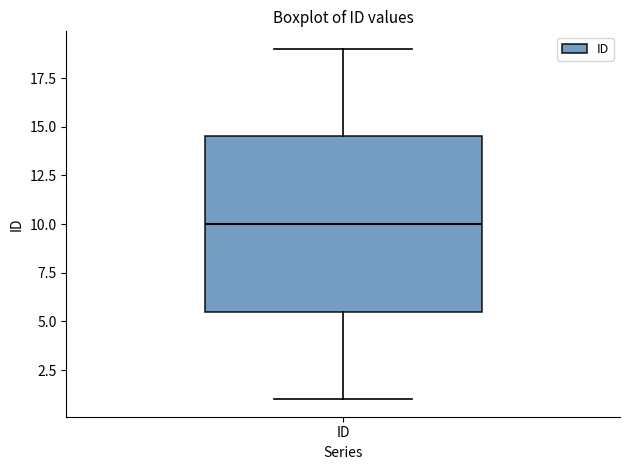

Read this box plot against the y-axis: the position of the median line, the range covered by the box, and the ends of both whiskers. The values are not printed on the chart, so give them approximately, as read against the axis.

median 10.0, box 5.5 to 14.5, whiskers 1.0 to 19.0